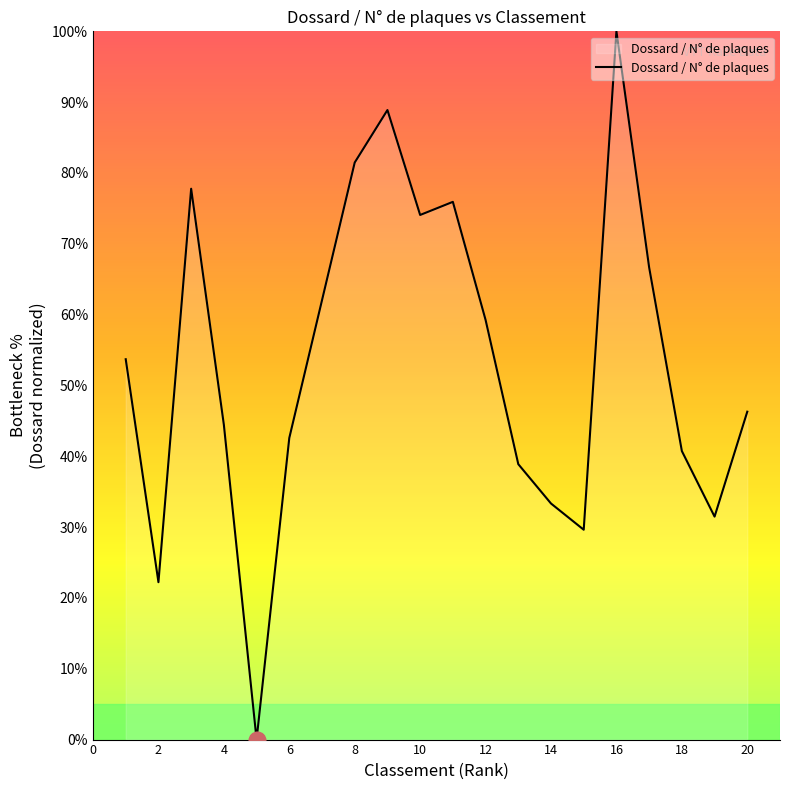

What is the greatest value displayed?

100.0